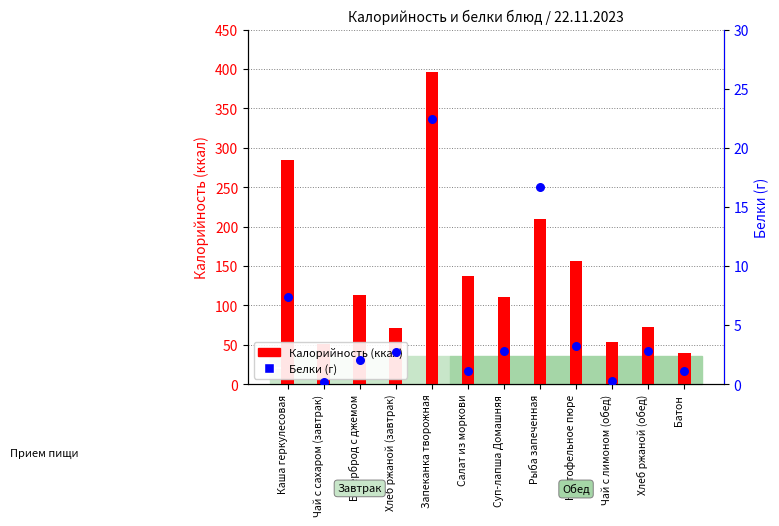

Is the value of Белки (г) at Хлеб ржаной (обед) greater than the value of Калорийность at Каша геркулесовая?

No